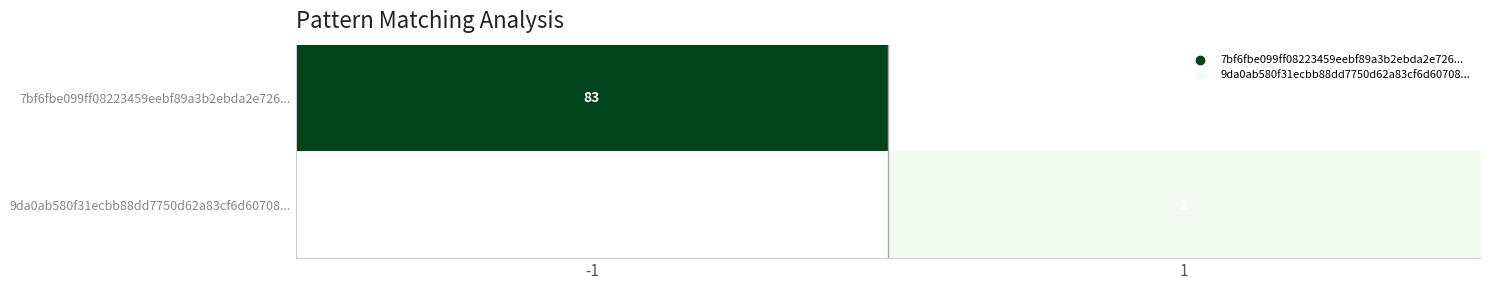

True or false: 9da0ab580f31ecbb88dd7750d62a83cf6d60708... has a value of 2 at 1.

True